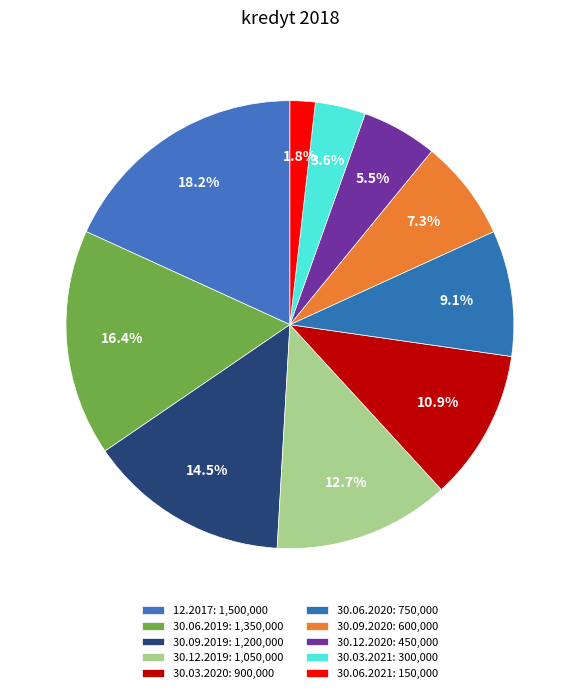

Count the number of slices in the pie.

10